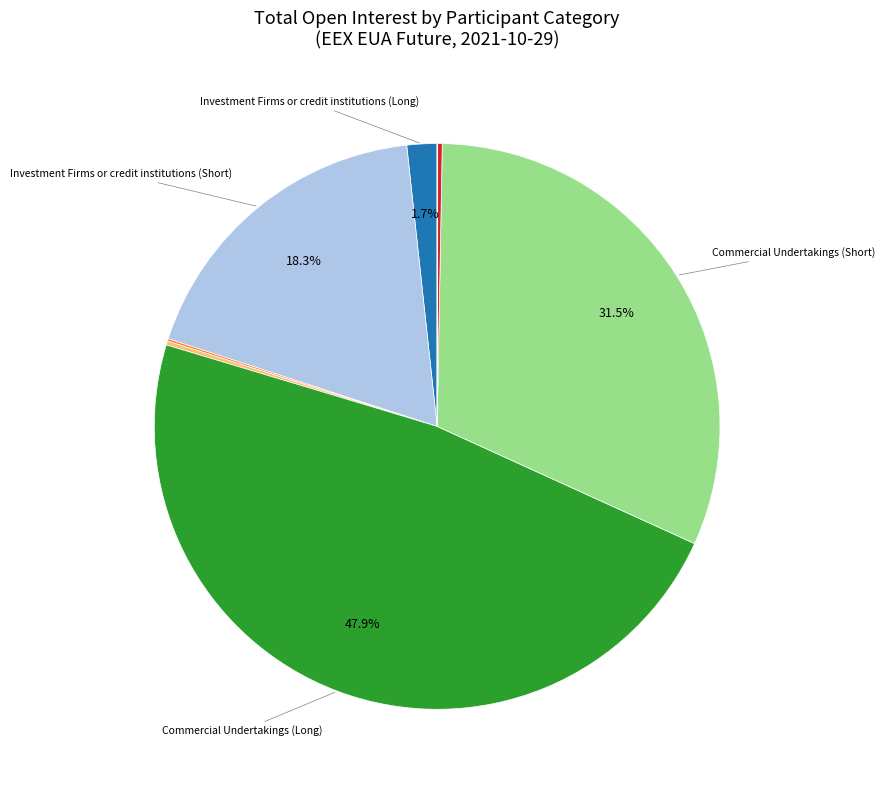

Does any single category account for the majority?

No